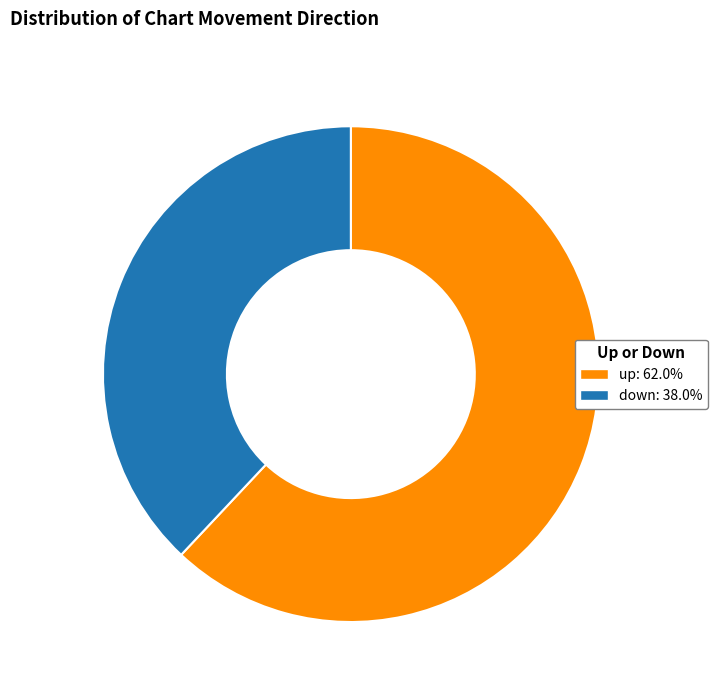

Does up represent more than half of the total?

Yes